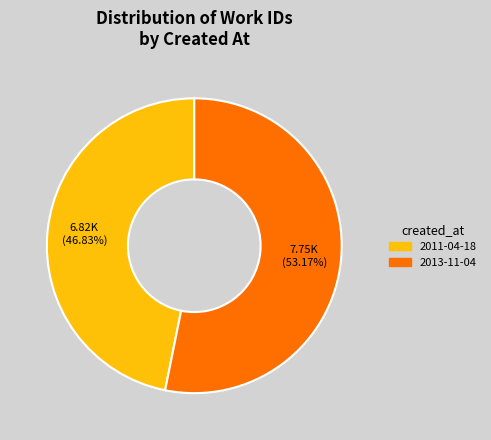

Count the number of slices in the pie.

2